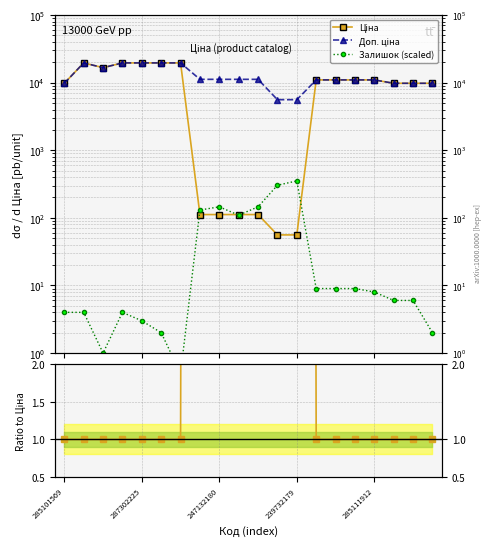

How many times do Залишок (scaled) and Доп. ціна / Ціна cross each other?

2